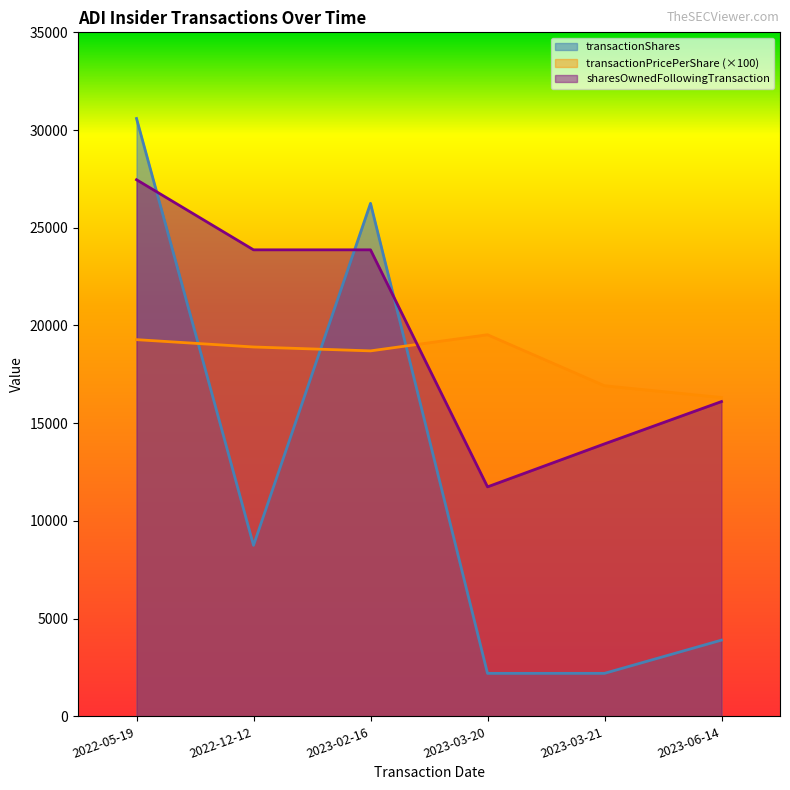

At which label does transactionShares reach its peak?

2022-05-19